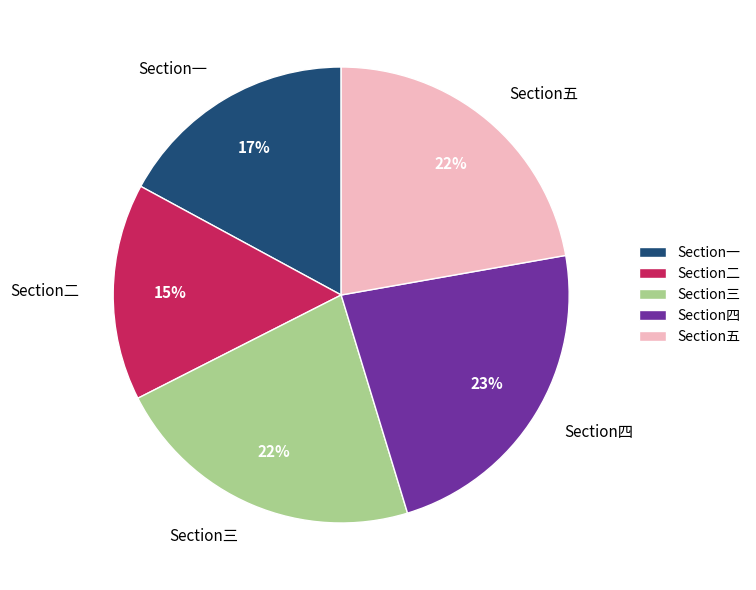

How many slices are in this pie chart?

5